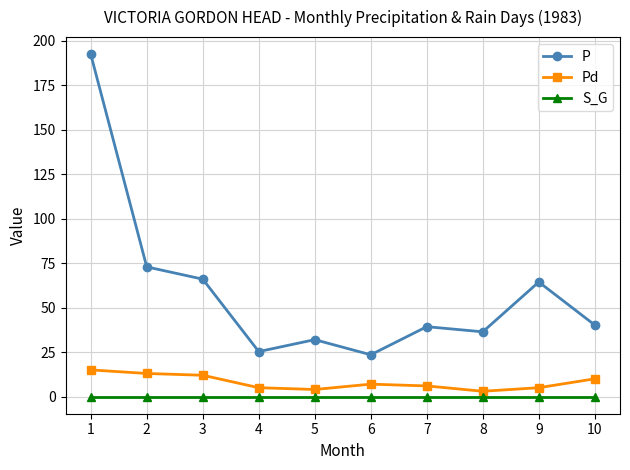

At which label does Pd reach its peak?

1